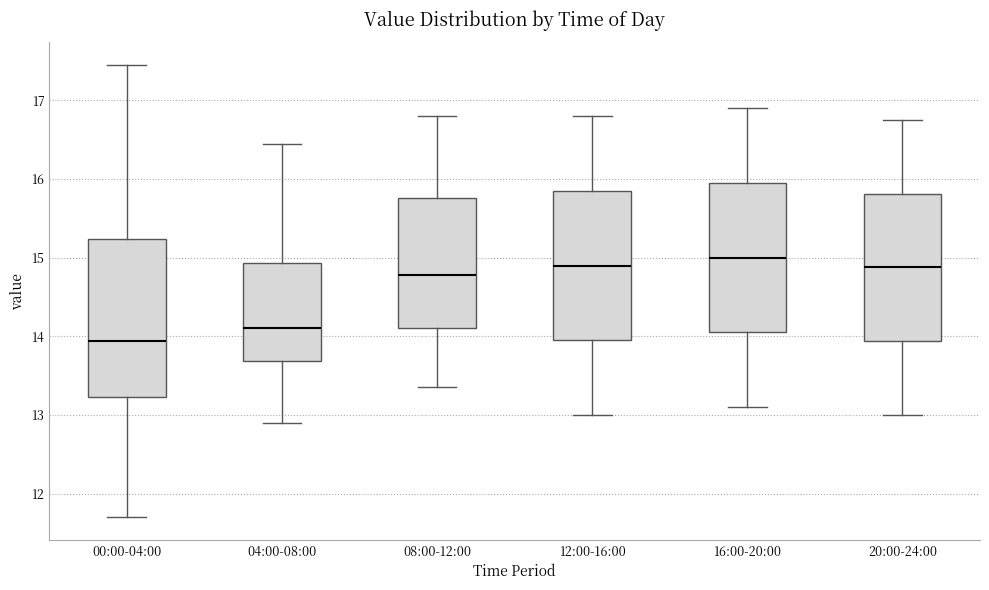

Reading left to right, read every box against the y-axis: the position of its median line, the range the box covers, and the ends of its whiskers. The values are not printed on the chart, so give them approximately, as read against the axis.

00:00-04:00: median 13.9, box 13.2 to 15.2, whiskers 11.7 to 17.5
04:00-08:00: median 14.1, box 13.7 to 14.9, whiskers 12.9 to 16.5
08:00-12:00: median 14.8, box 14.1 to 15.8, whiskers 13.4 to 16.8
12:00-16:00: median 14.9, box 14.0 to 15.9, whiskers 13.0 to 16.8
16:00-20:00: median 15.0, box 14.1 to 16.0, whiskers 13.1 to 16.9
20:00-24:00: median 14.9, box 13.9 to 15.8, whiskers 13.0 to 16.8